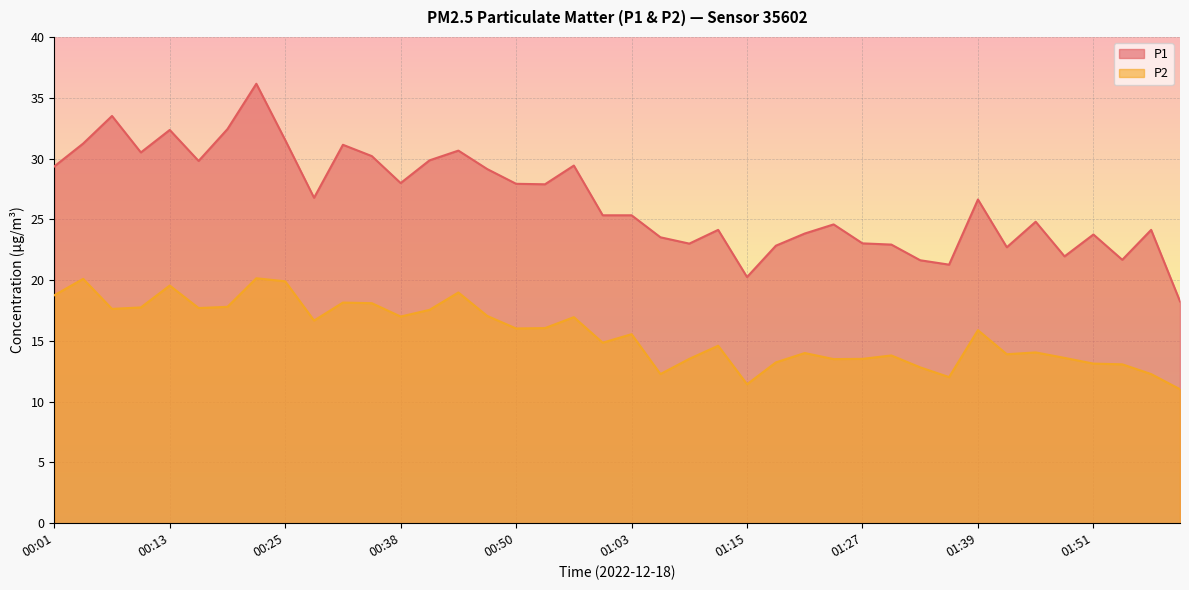

The P1 series shows 33.5 at 00:07. True or false?

True